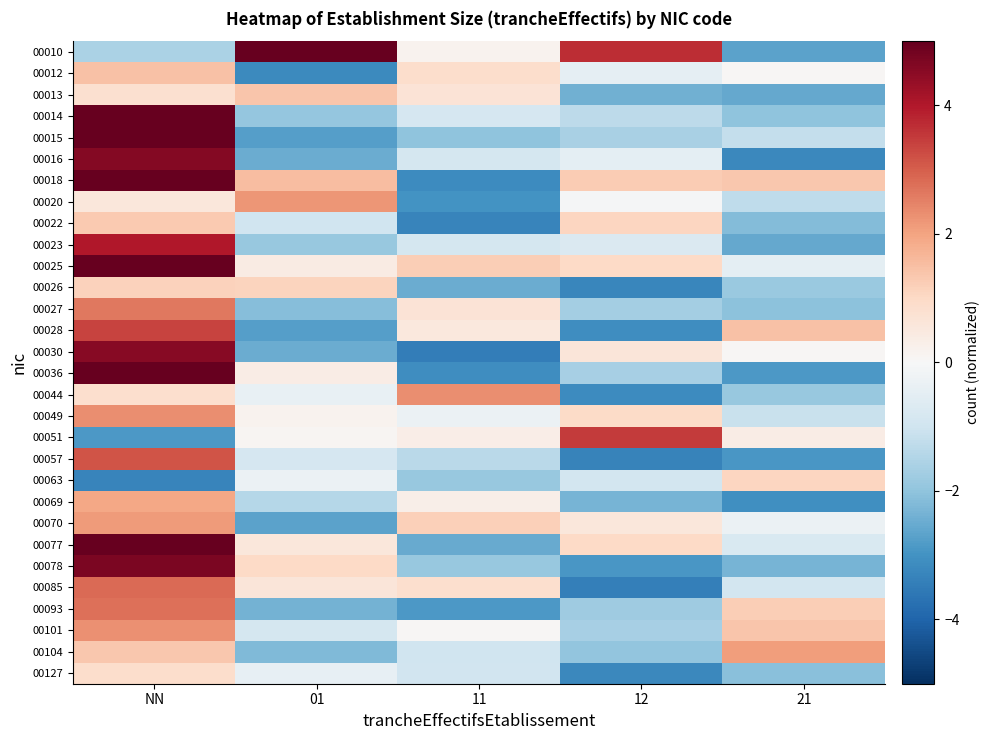

Rank the series by their maximum value, from highest to lowest.

00036, 00015, 00018, 00014, 00025, 00010, 00077, 00078, 00016, 00030, 00023, 00051, 00028, 00057, 00085, 00093, 00027, 00044, 00049, 00101, 00020, 00070, 00104, 00069, 00012, 00013, 00022, 00026, 00063, 00127